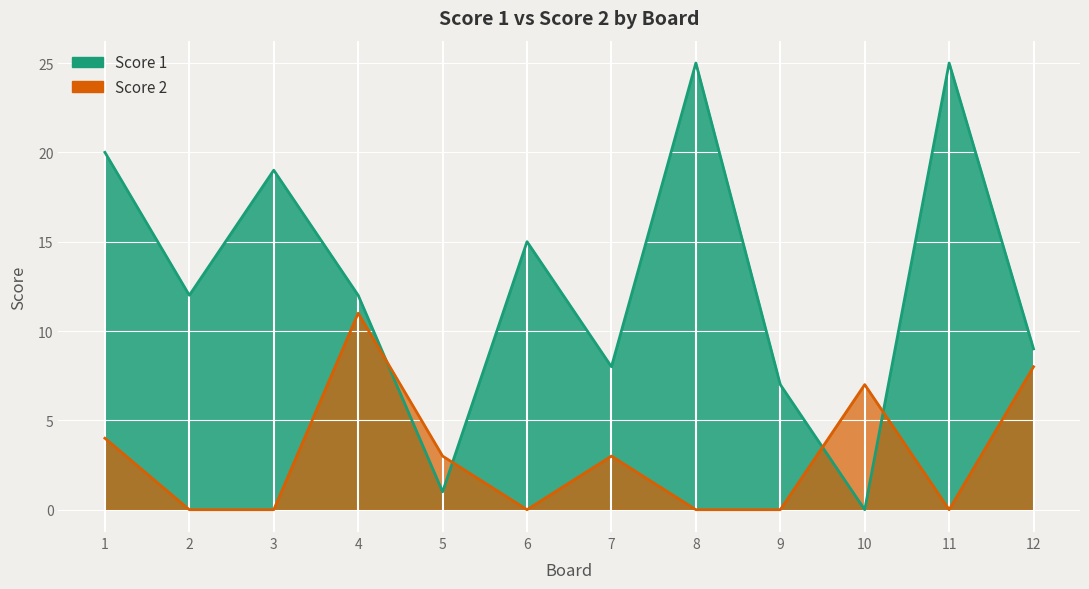

True or false: Score 2 has a value of 0 at 8.

True